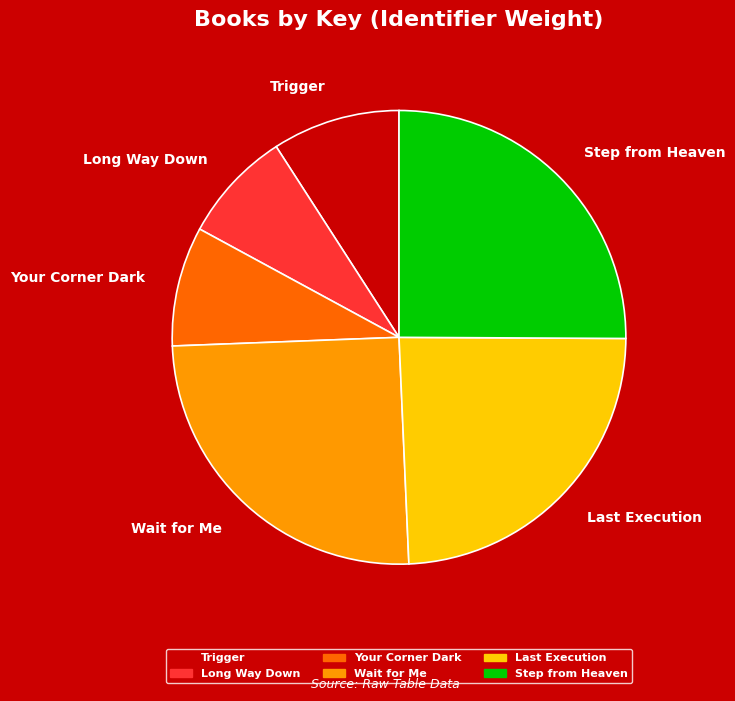

Which slice is the smallest?

Long Way Down